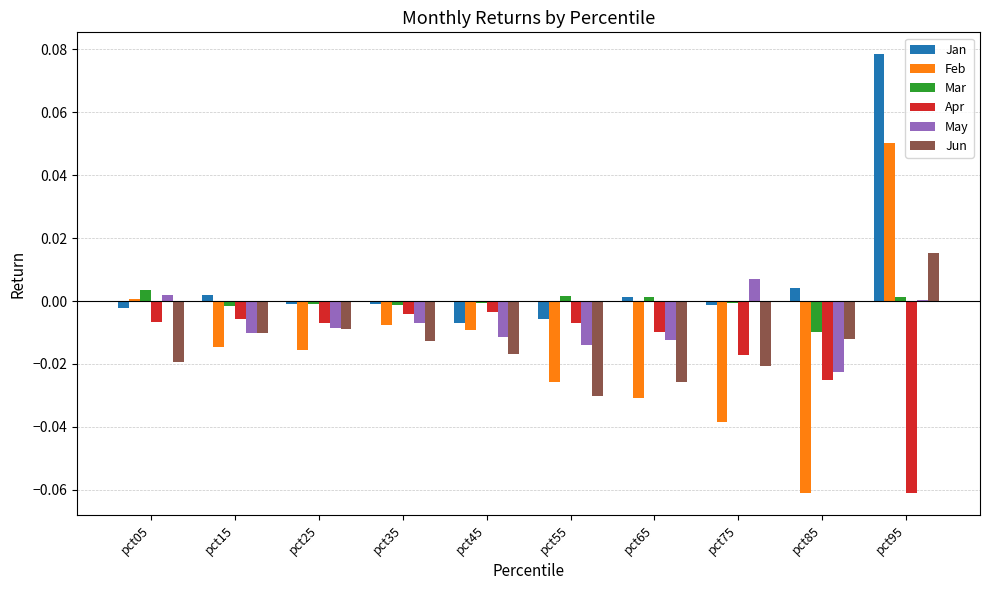

At which label does May reach its peak?

pct75